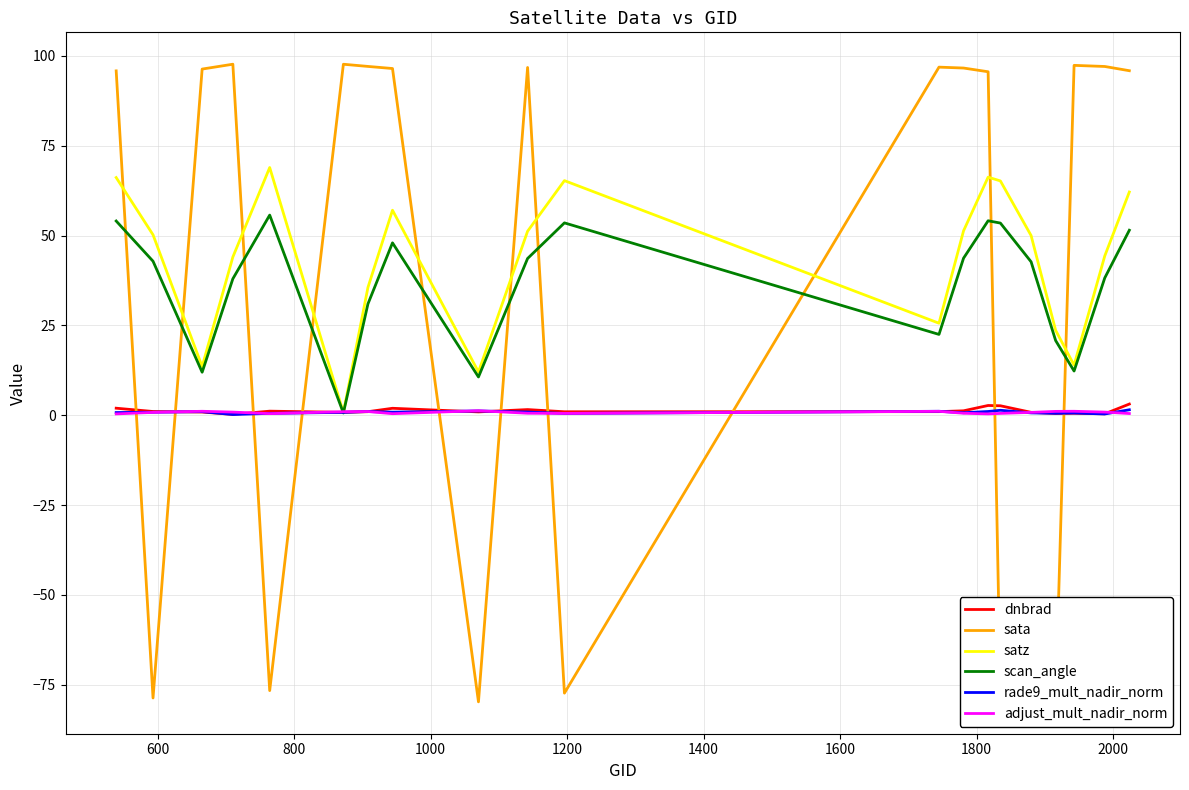

What is the smallest value displayed?

-79.7